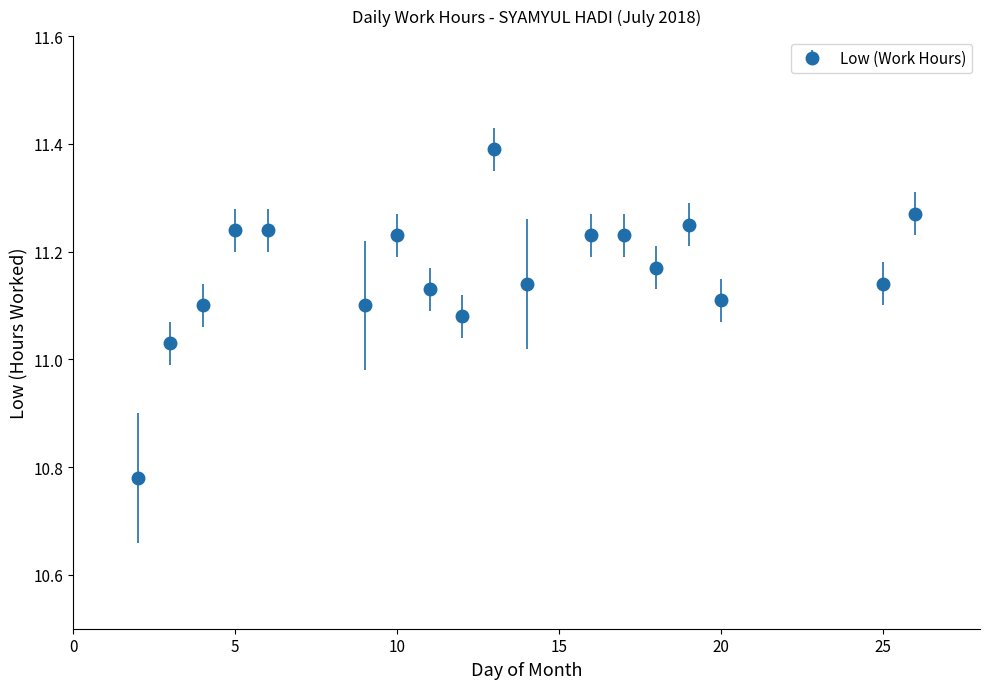

What is the greatest value displayed?

11.4